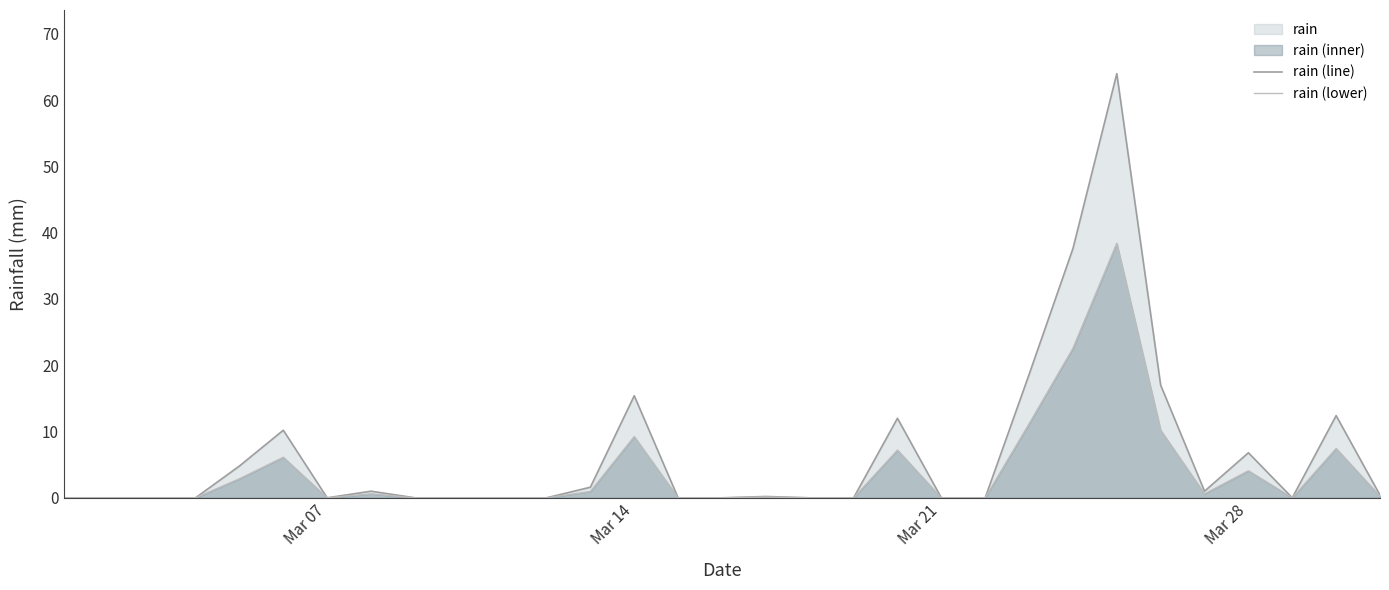

What is the maximum value for rain (line)?

64.0